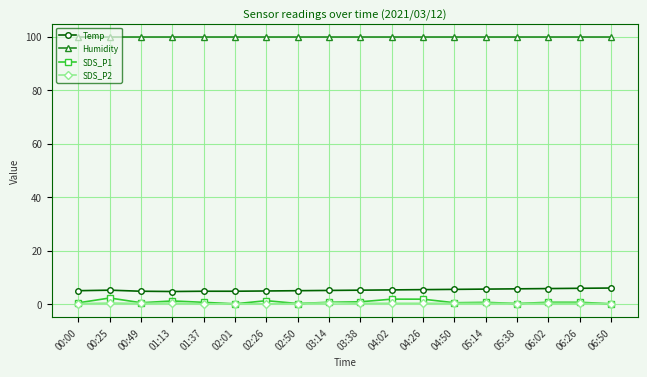

Is it true that Humidity equals 99.9 at 01:37?

True